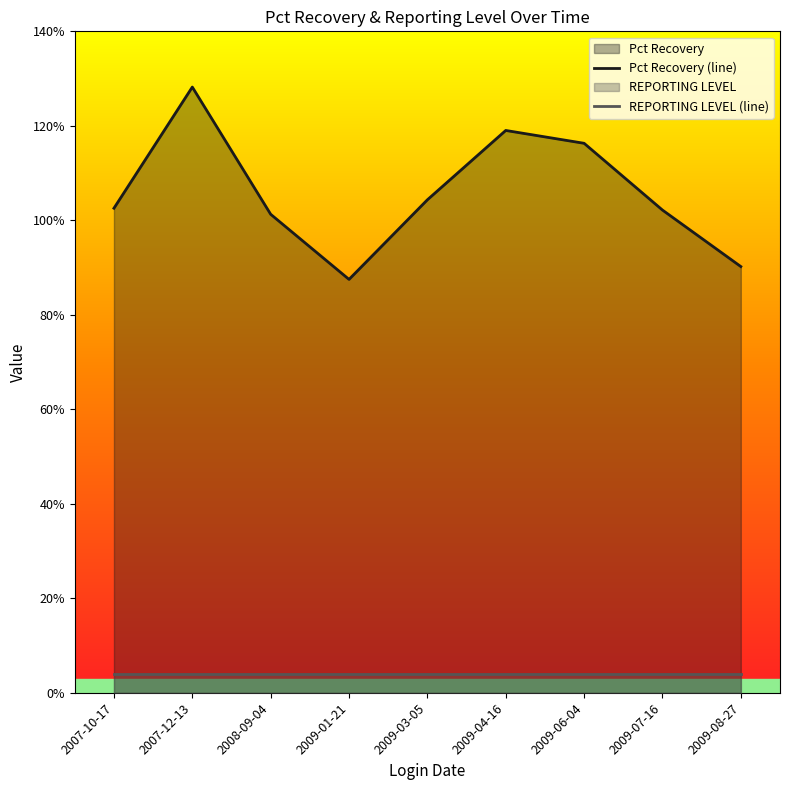

At which label is REPORTING LEVEL (line) closest to 0?

2007-10-17